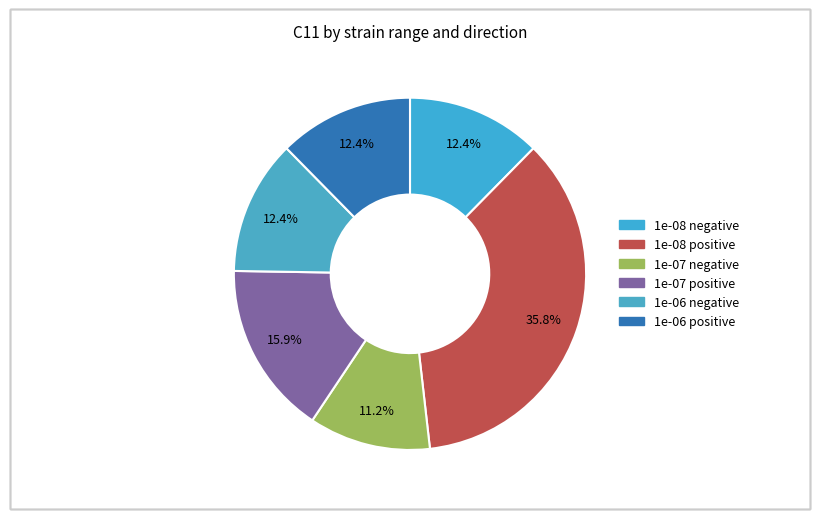

Count the number of slices in the pie.

6